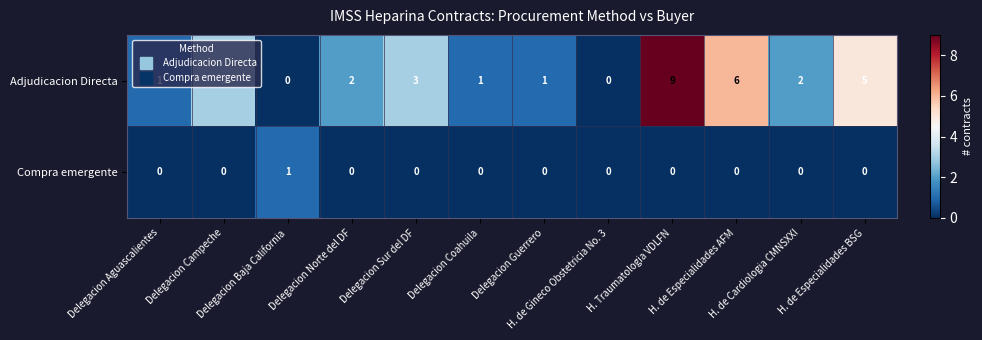

How many categories are shown in the chart?

12